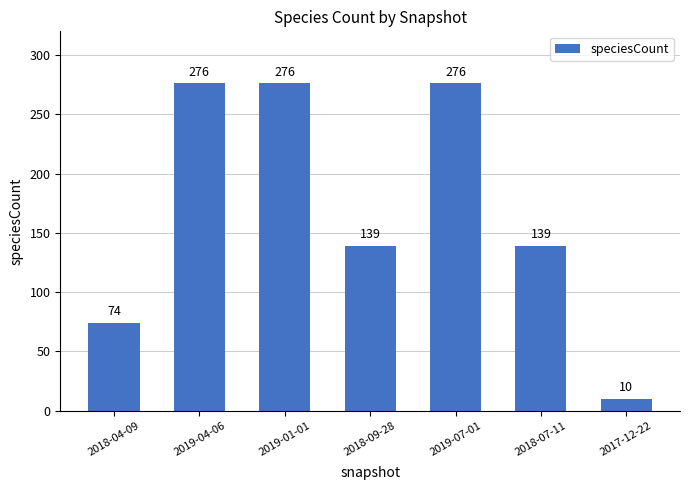

Does the chart contain stacked bars?

No